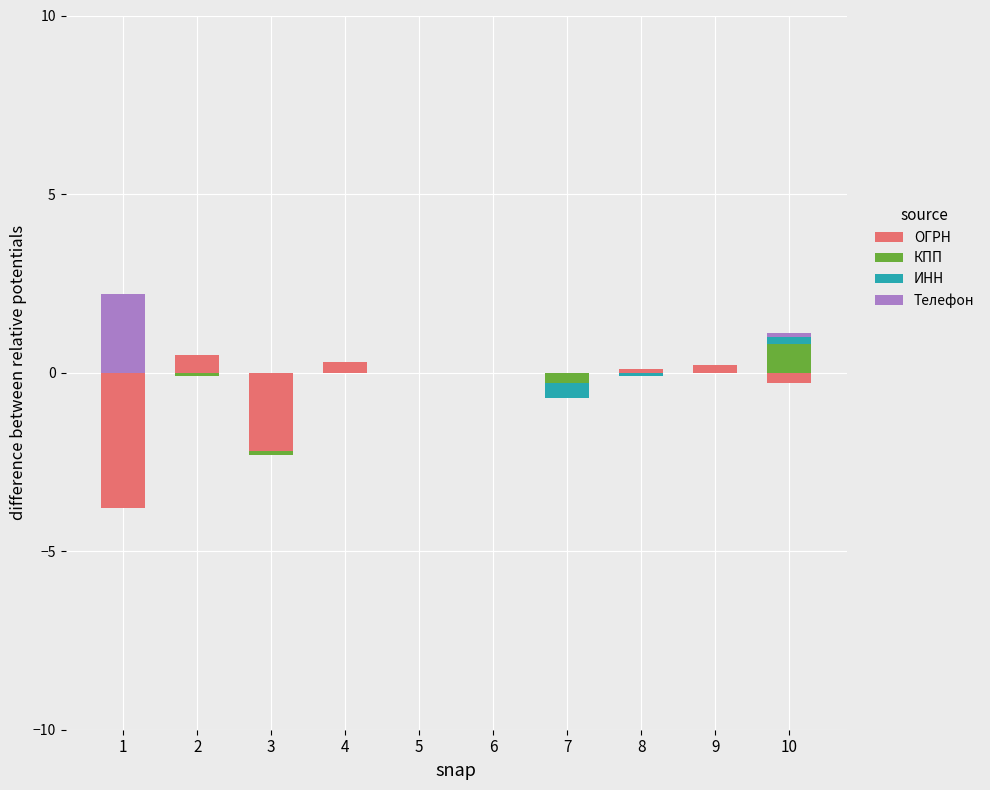

Which series has the largest total across all categories?

Телефон